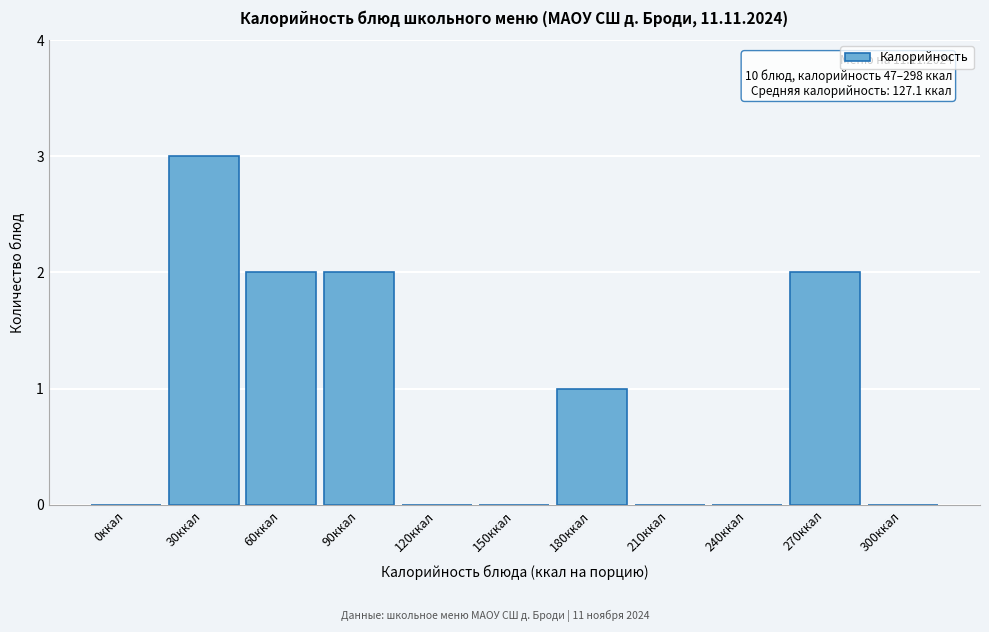

Reading right to left, transcribe all the data shown in this chart.

300ккал=0	270ккал=2	240ккал=0	210ккал=0	180ккал=1	150ккал=0	120ккал=0	90ккал=2	60ккал=2	30ккал=3	0ккал=0